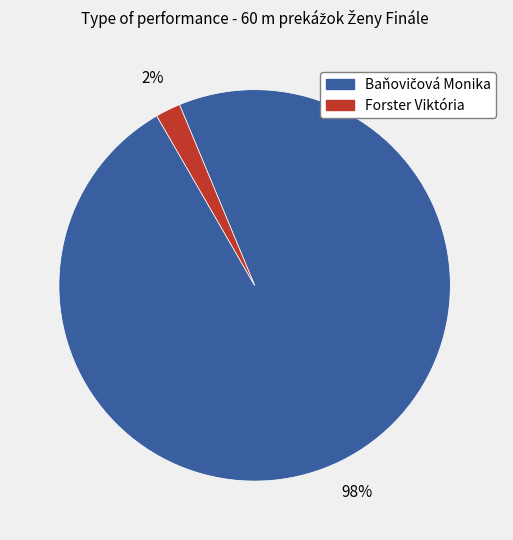

To the nearest percent, what is the average slice percentage?

50%